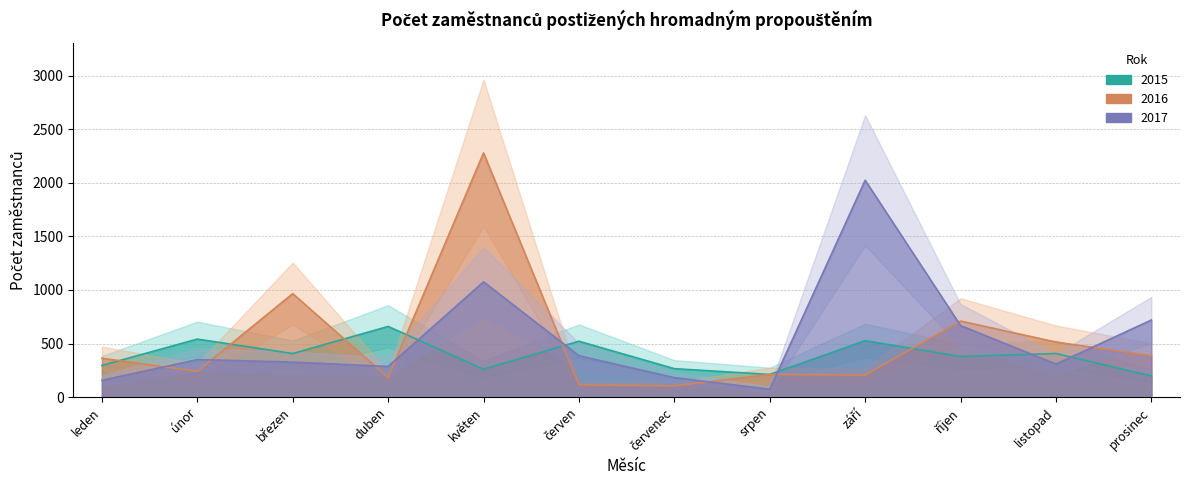

What is the label of the 3rd point from the right?

říjen